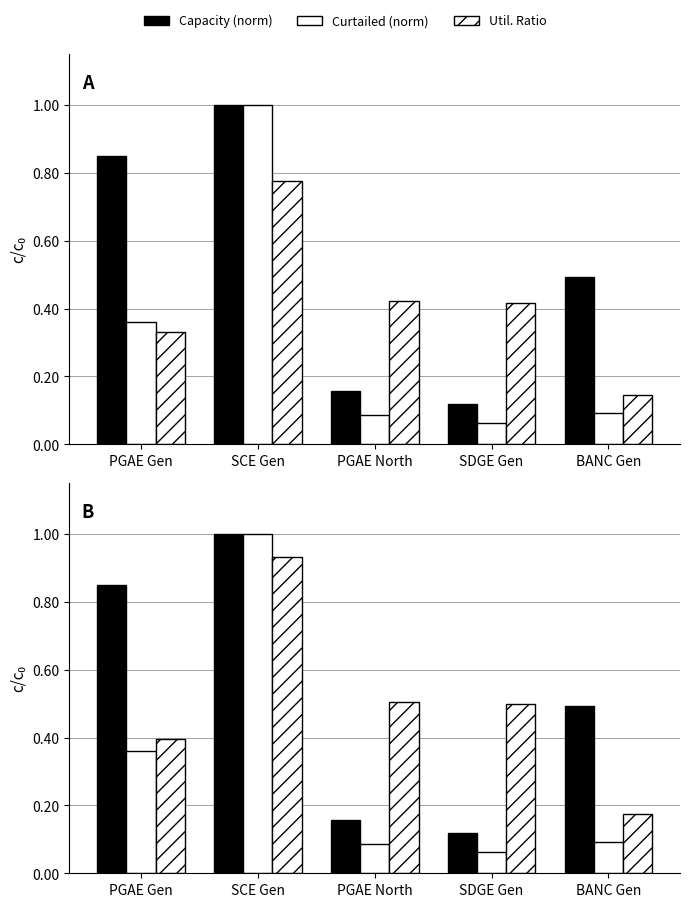

What position from the right is SCE Gen?

4